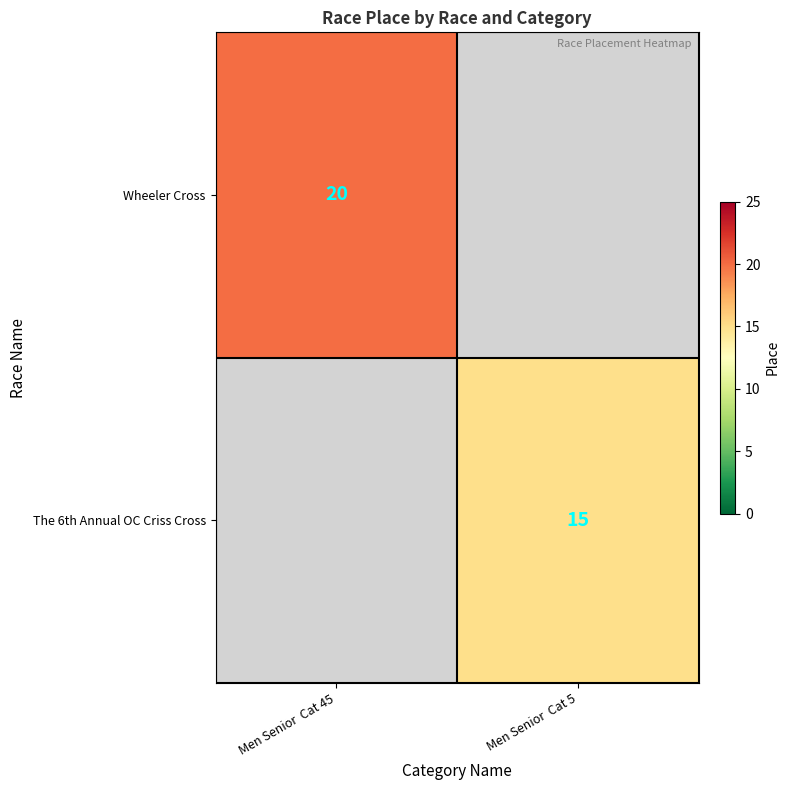

How many categories are shown in the chart?

2